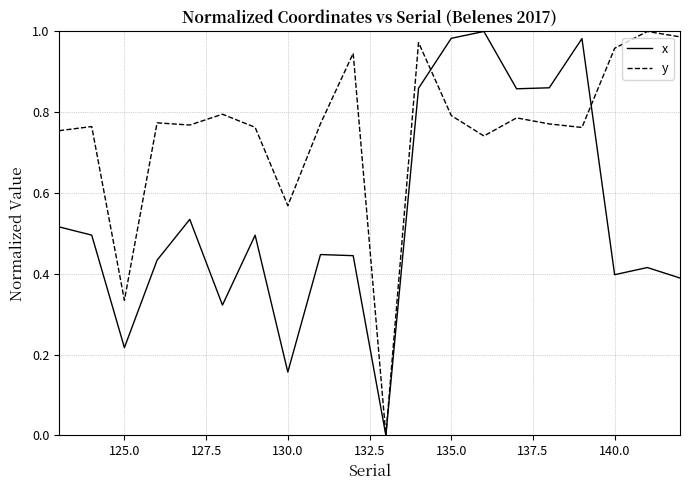

Which series has the largest total across all categories?

y